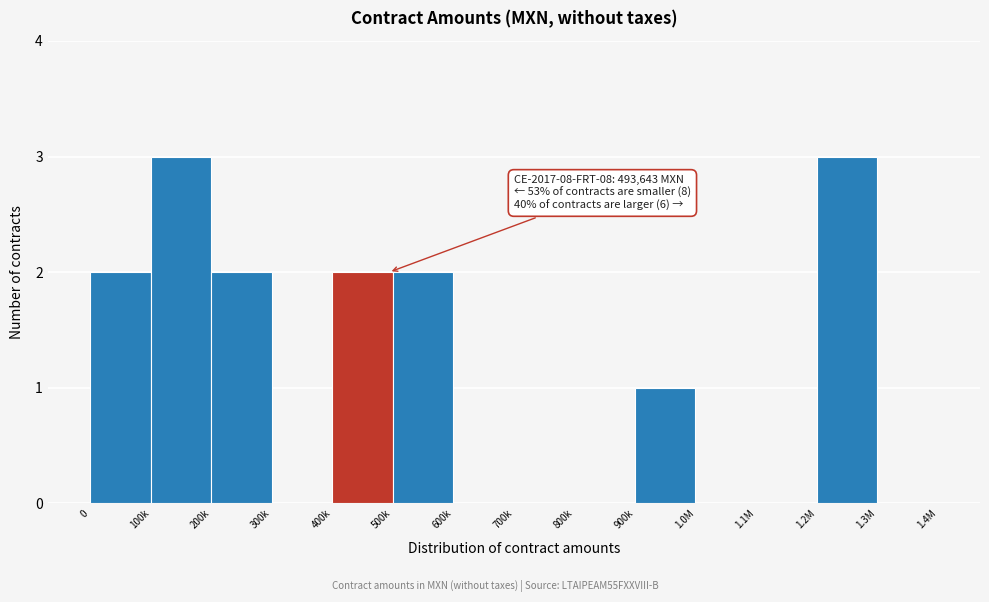

Reading left to right, list all the values displayed in this chart.

0=2	100k=3	200k=2	300k=0	400k=2	500k=2	600k=0	700k=0	800k=0	900k=1	1.0M=0	1.1M=0	1.2M=3	1.3M=0